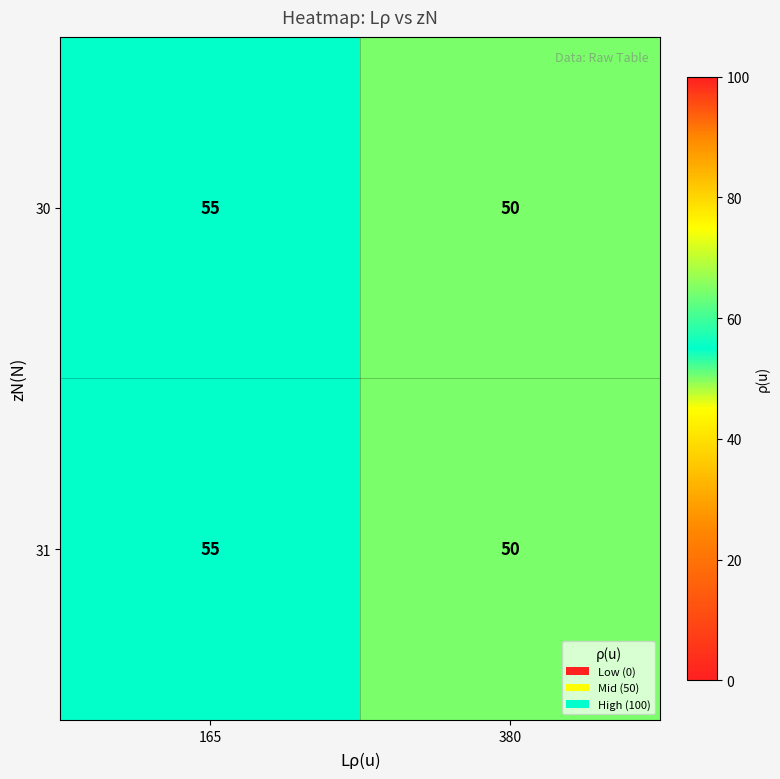

What is the difference between the maximum and minimum values in the 31 series?

5